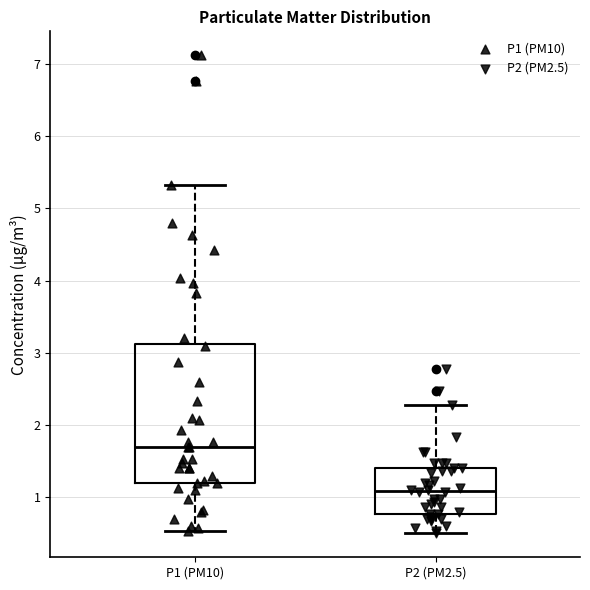

Which box is the tallest, from its lower edge to its upper edge?

P1 (PM10)